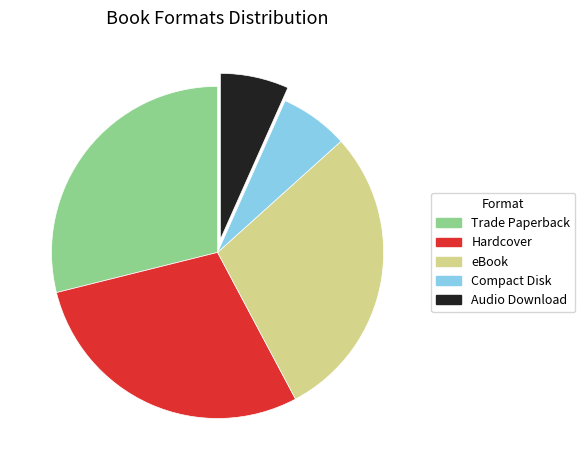

What is the ratio of the value at Trade Paperback to the value at Audio Download?

4.3